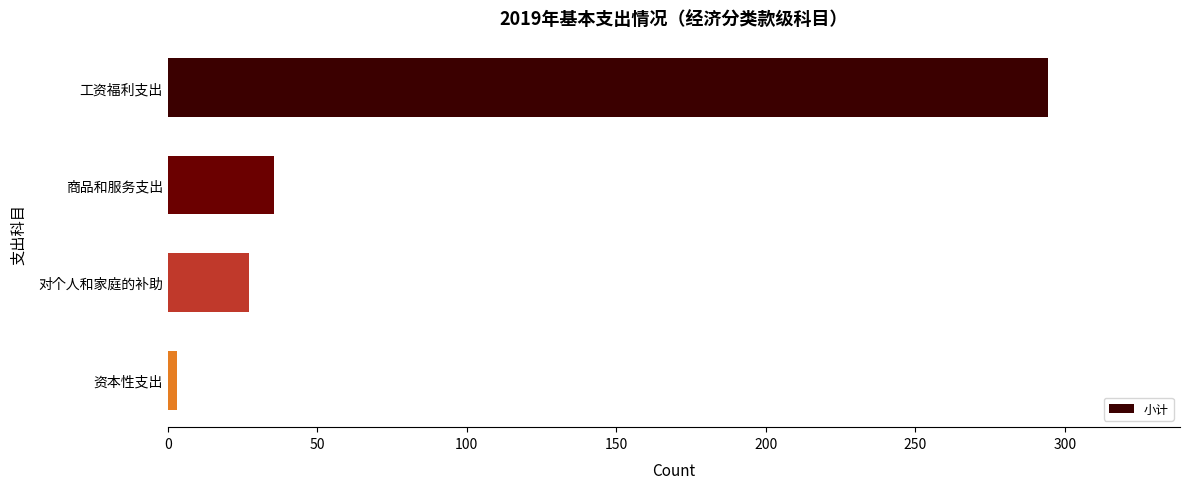

The chart shows a value of 294.4 at 工资福利支出. True or false?

True